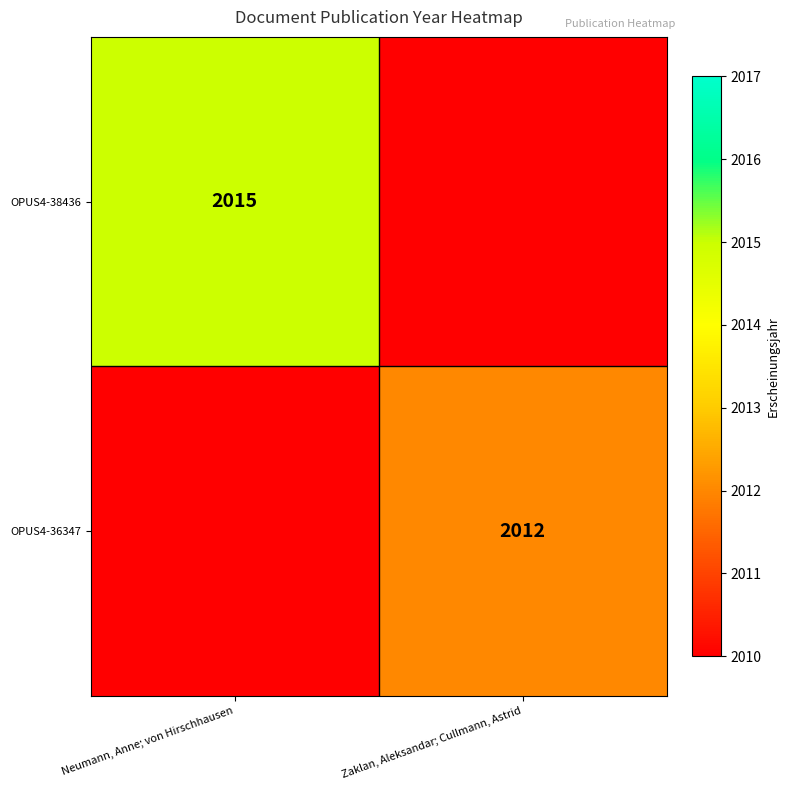

Is it true that OPUS4-36347 equals 2012 at Zaklan, Aleksandar; Cullmann, Astrid?

True